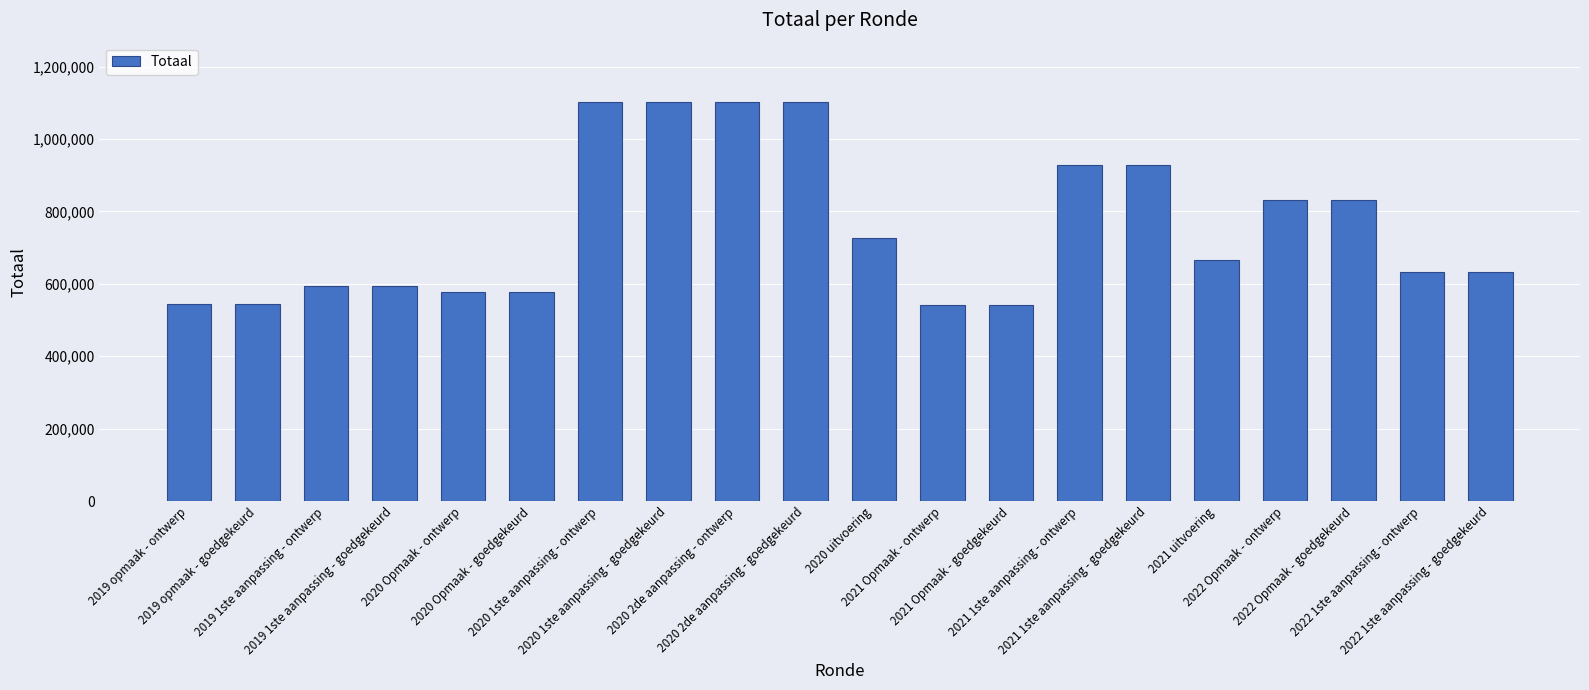

Read the value at 2021 Opmaak - ontwerp.

541860